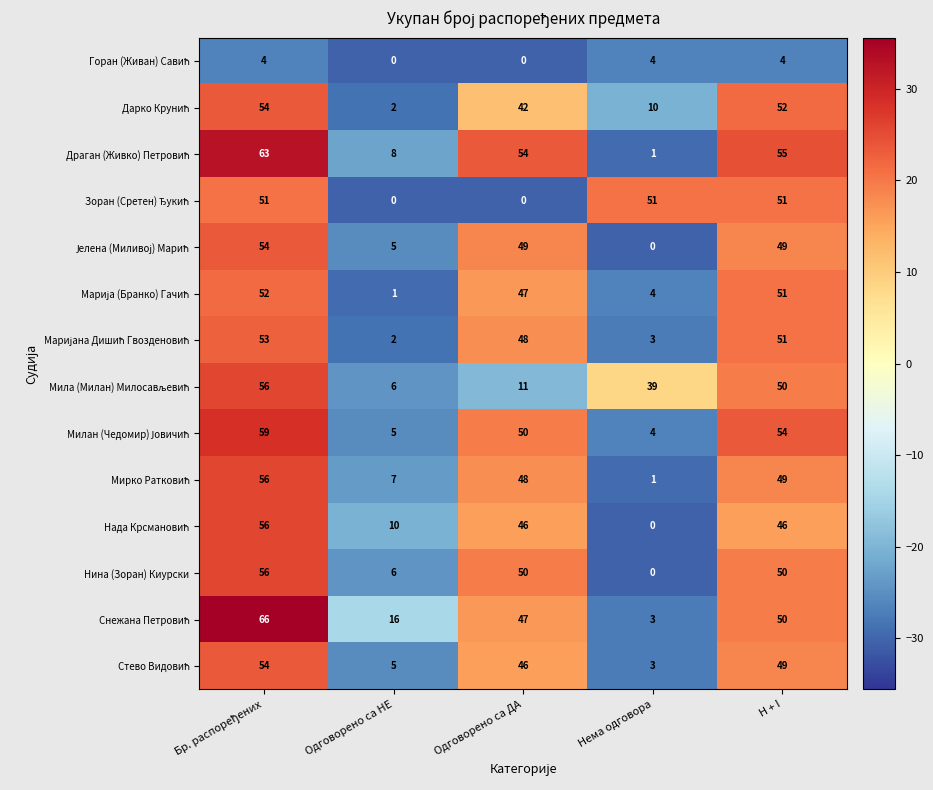

What is the difference between the second highest and second lowest values in the Нина (Зоран) Киурски series?

44